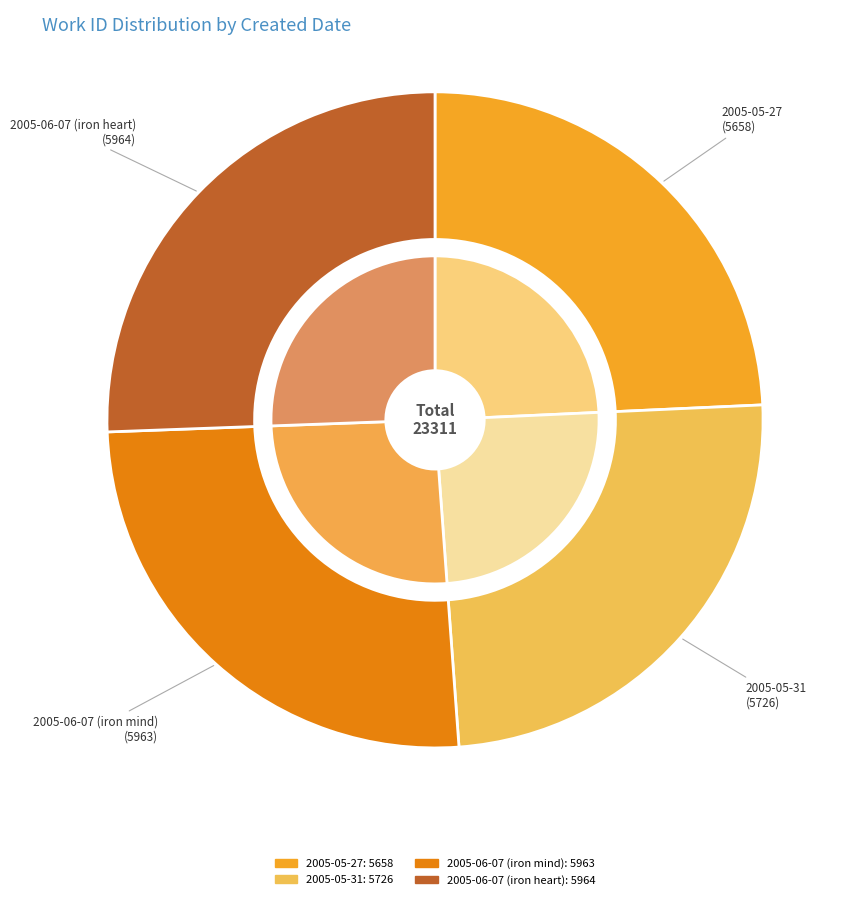

Count the number of slices in the pie.

4